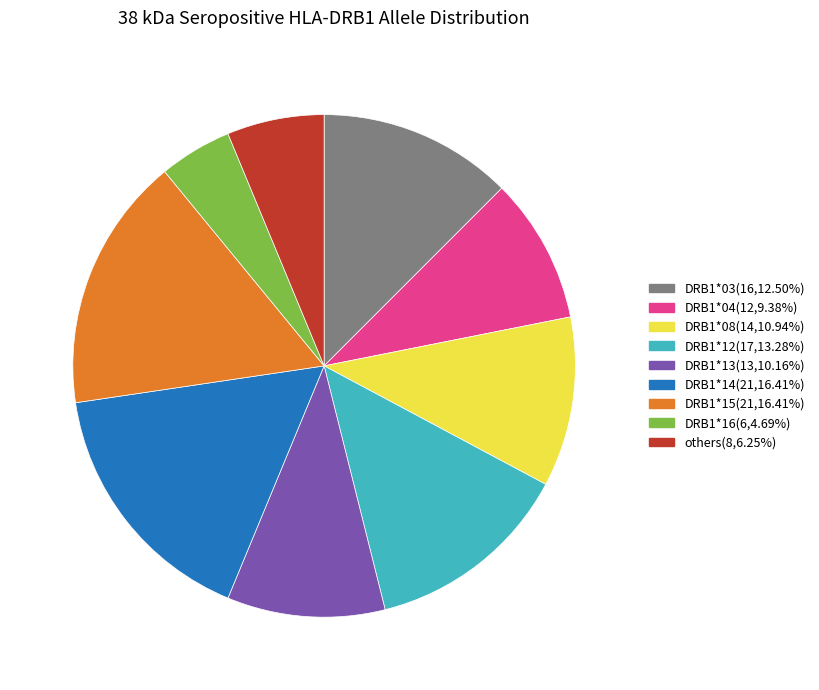

How many slices are in this pie chart?

9